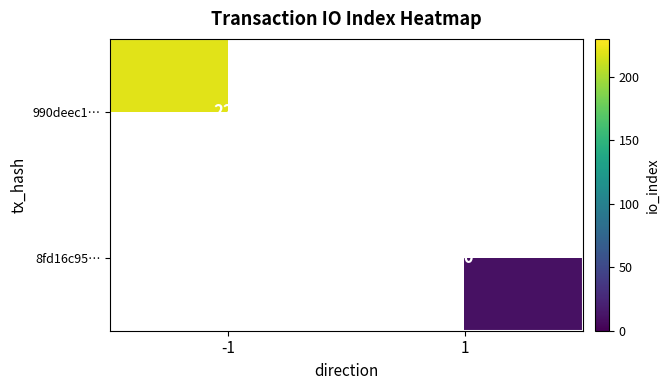

Between 1 and -1, which is larger?

-1